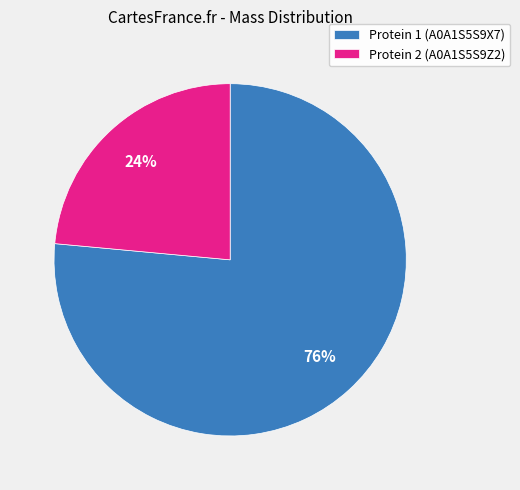

What is the largest slice in the pie chart?

Protein 1 (A0A1S5S9X7)